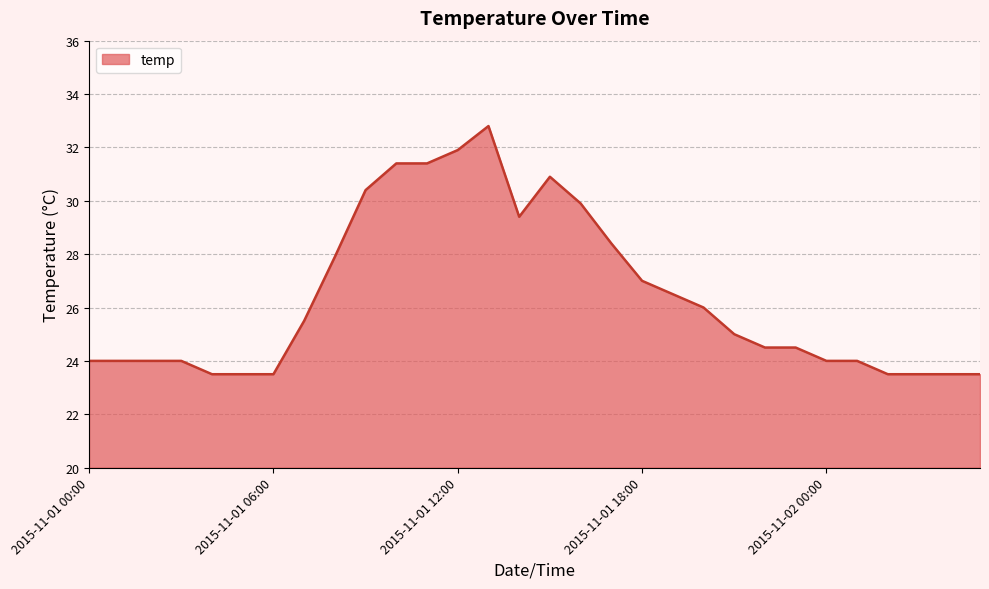

True or false: the data has more than 1 interior local peaks.

True